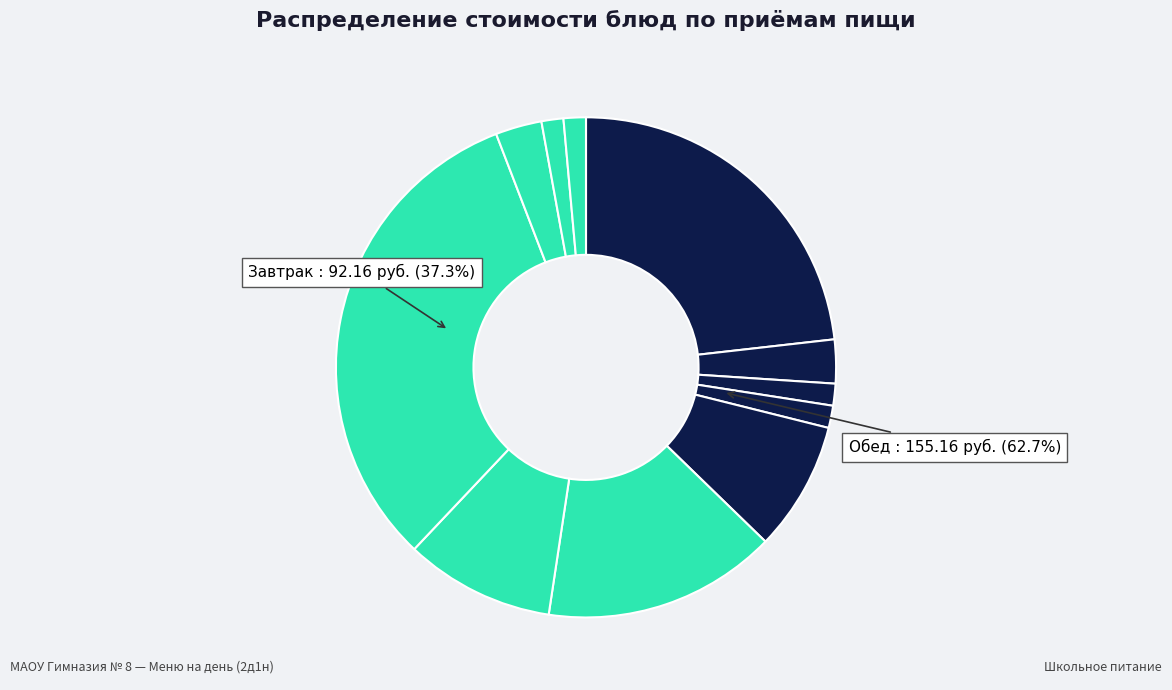

To the nearest percent, what percentage of the pie is Завтрак (Хлеб пшеничный)?

1%